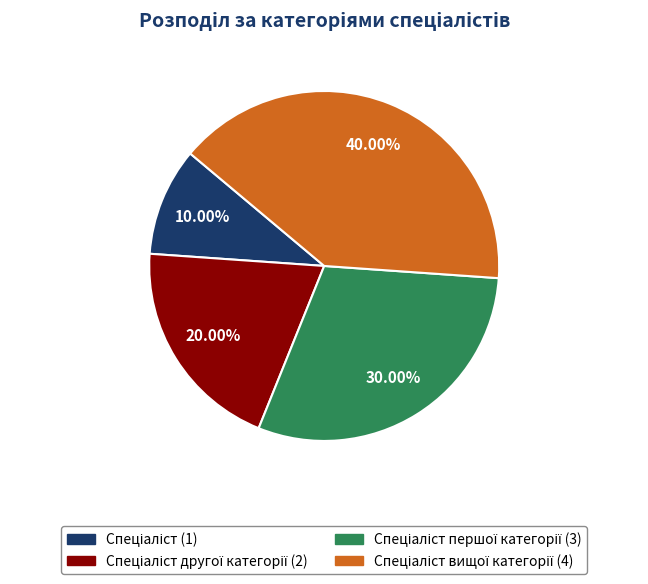

Is there any slice that represents more than half of the pie?

No